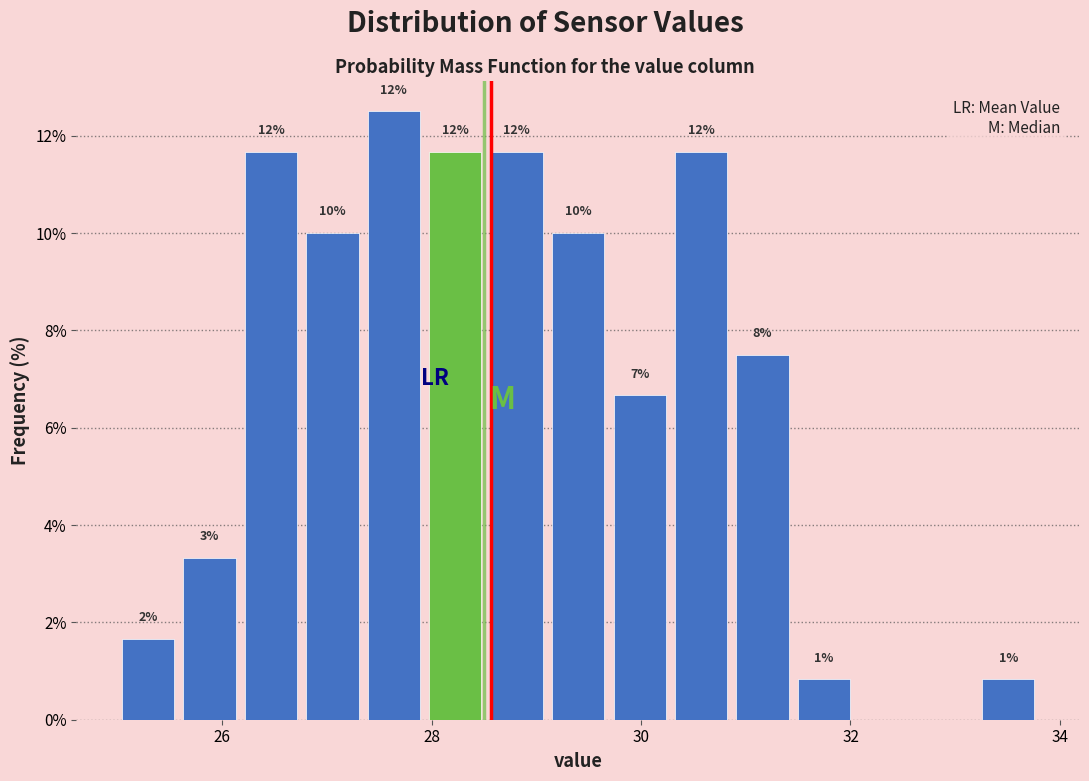

Around what value on the x-axis is the tallest bar? Give the approximate position of its centre, as read against the axis.

27.6